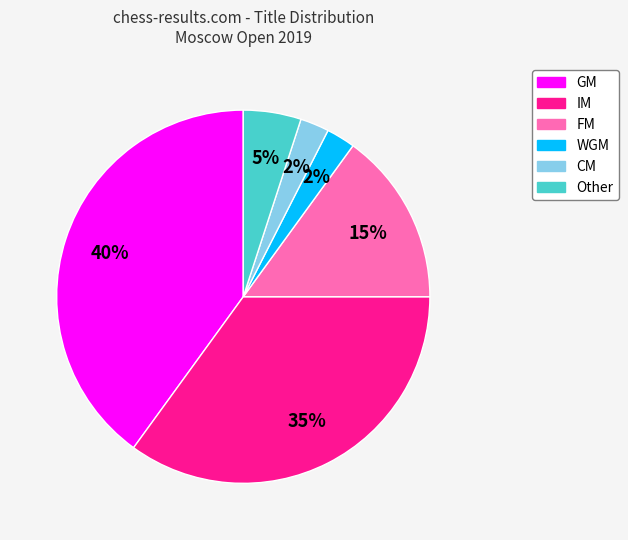

Combined, do WGM and IM account for over 50%?

No